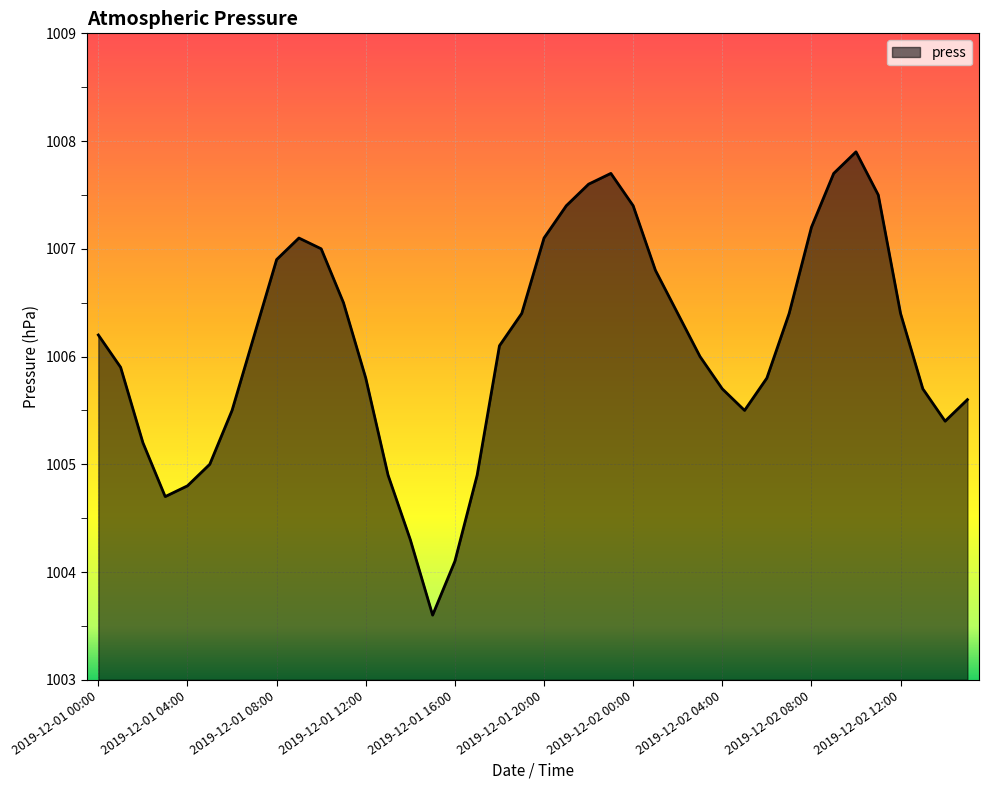

What is the difference between the maximum and minimum values?

4.3